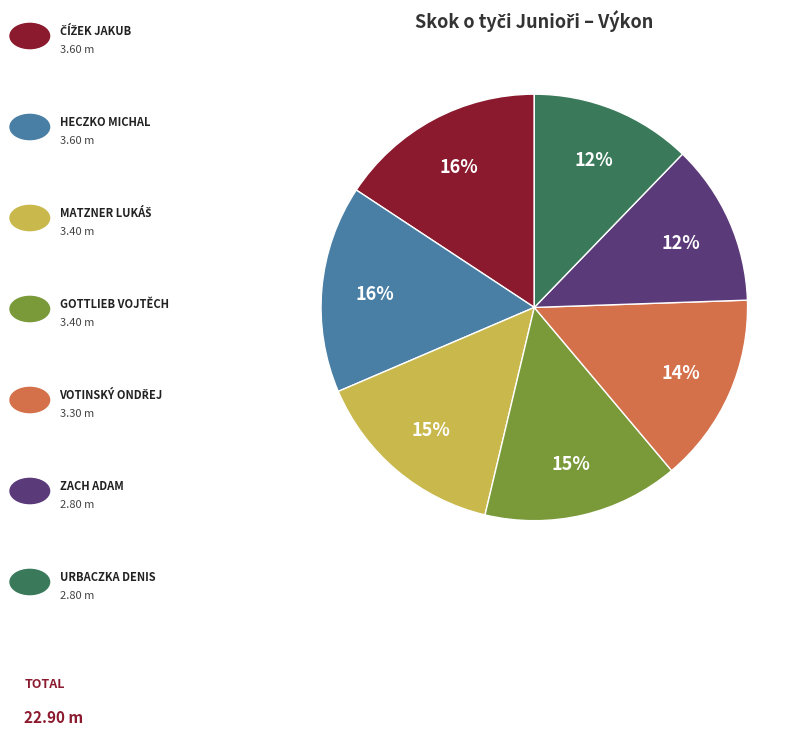

Is there any slice that represents more than half of the pie?

No